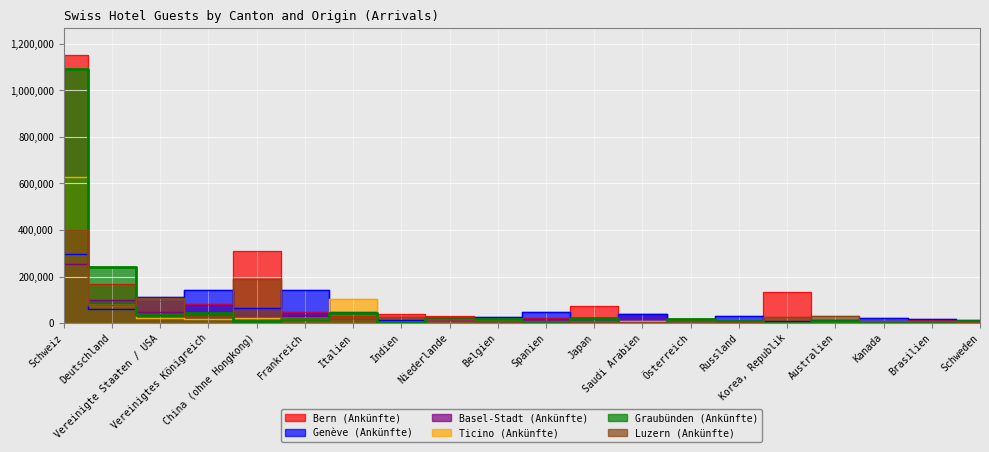

What is the difference between the highest and lowest values at Belgien?

16003